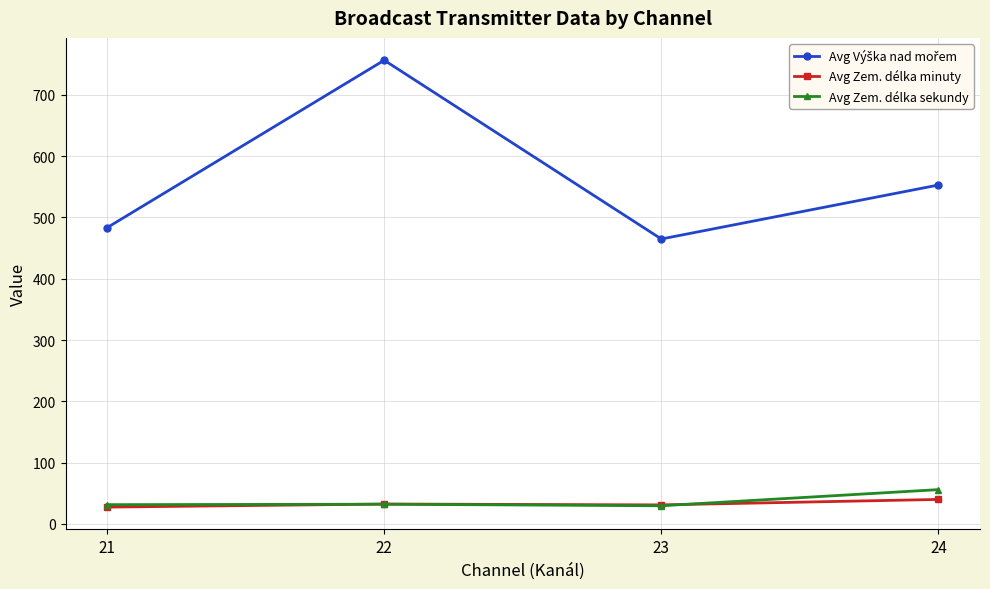

Is it true that Avg Zem. délka sekundy equals 29.7 at 23?

True